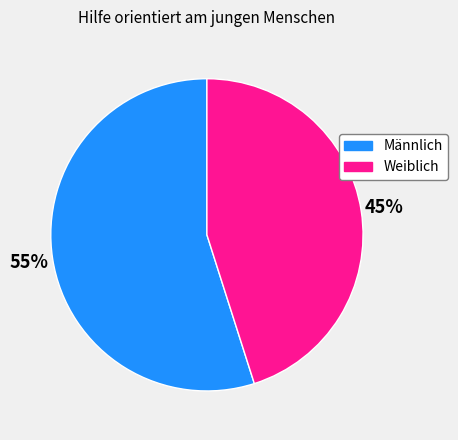

How many segments does this pie chart have?

2